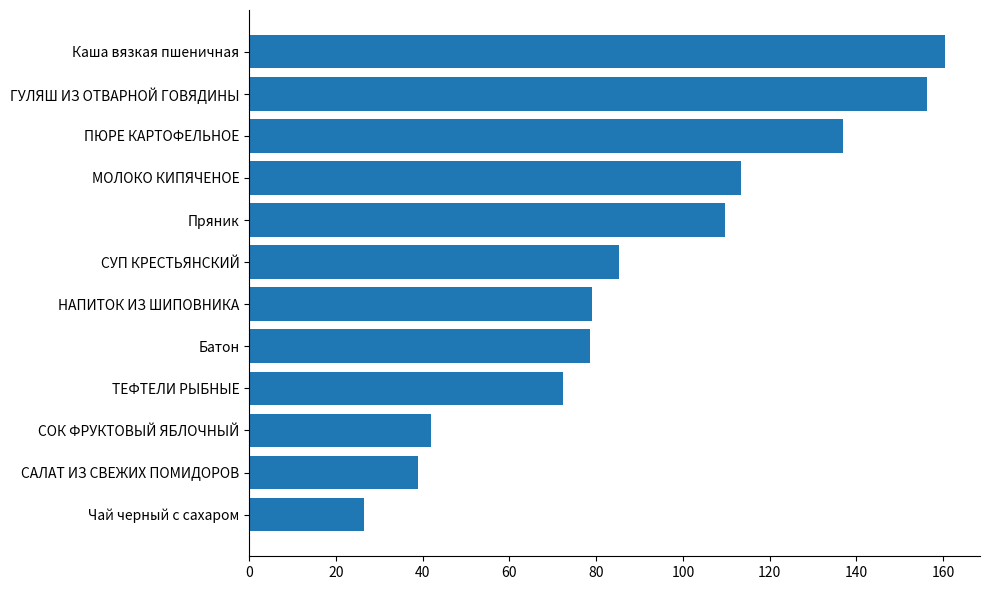

What is the sum of all values?

1099.5